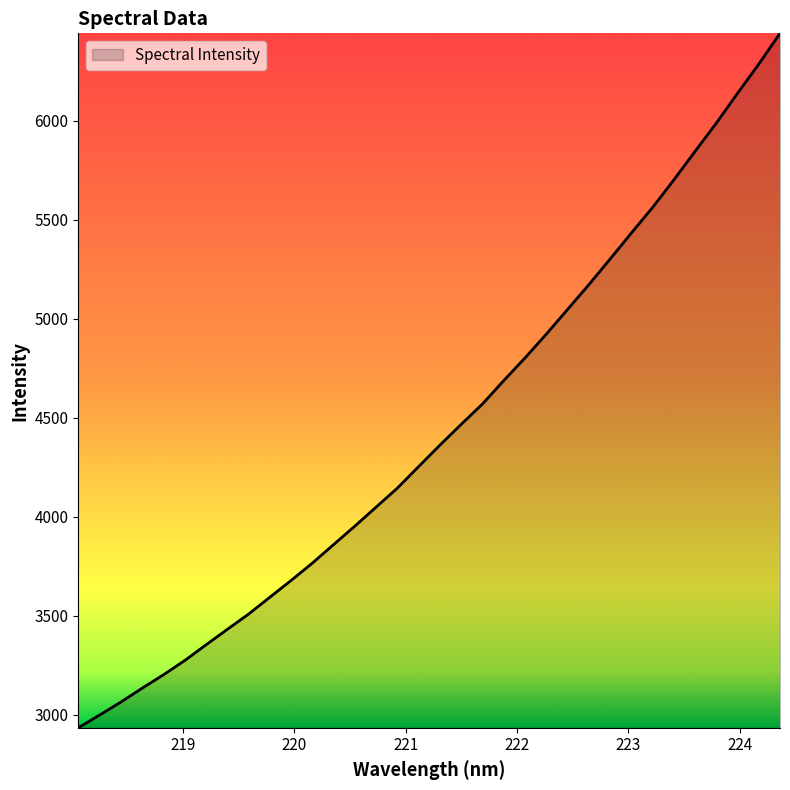

How many values exceed 4362?

17